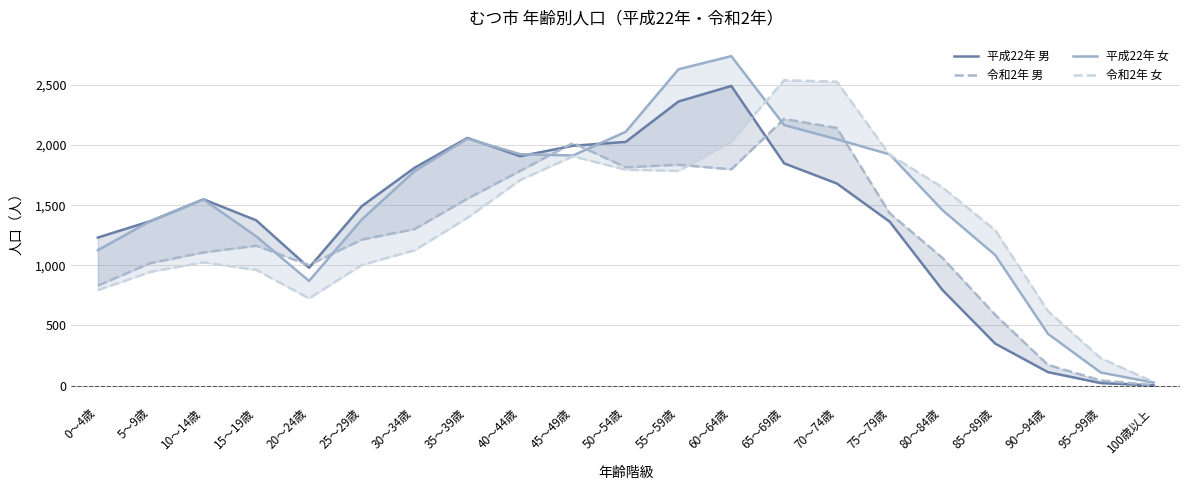

Between 75～79歳 and 65～69歳, which is larger?

65～69歳